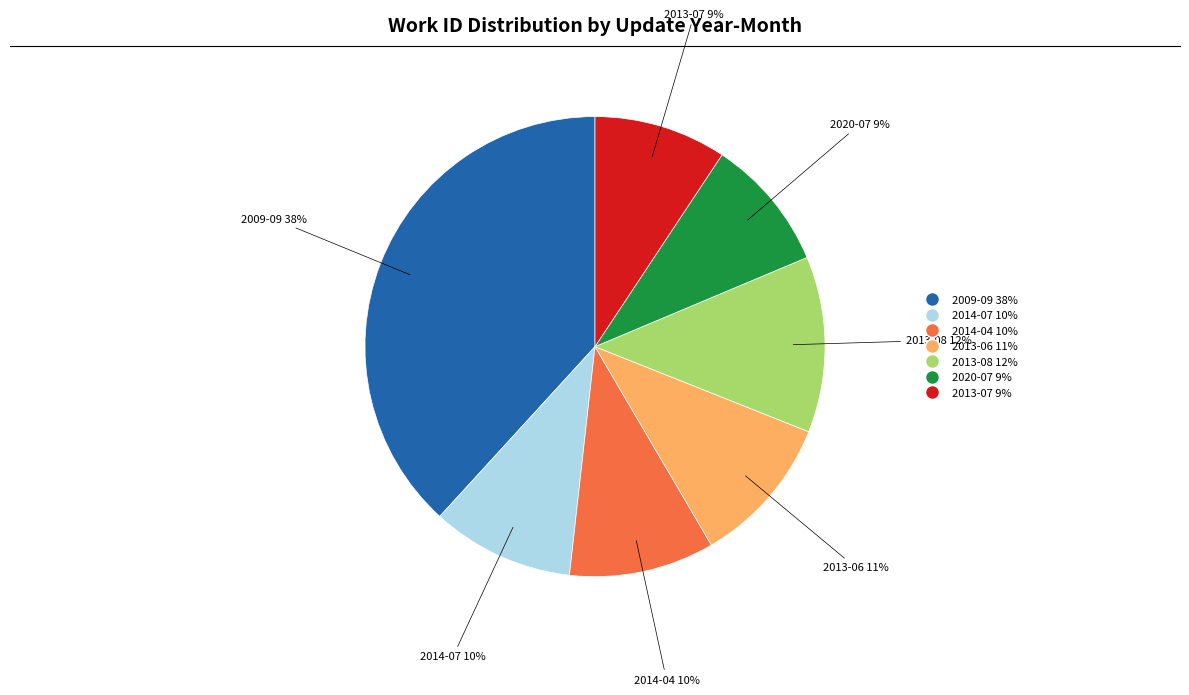

To the nearest percent, what is the average slice percentage?

14%